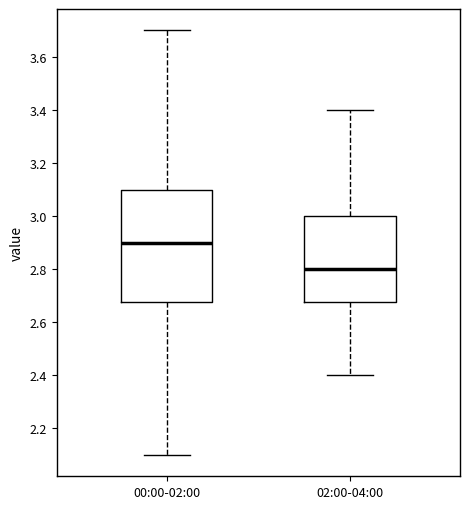

Which box's median line is the lowest?

02:00-04:00